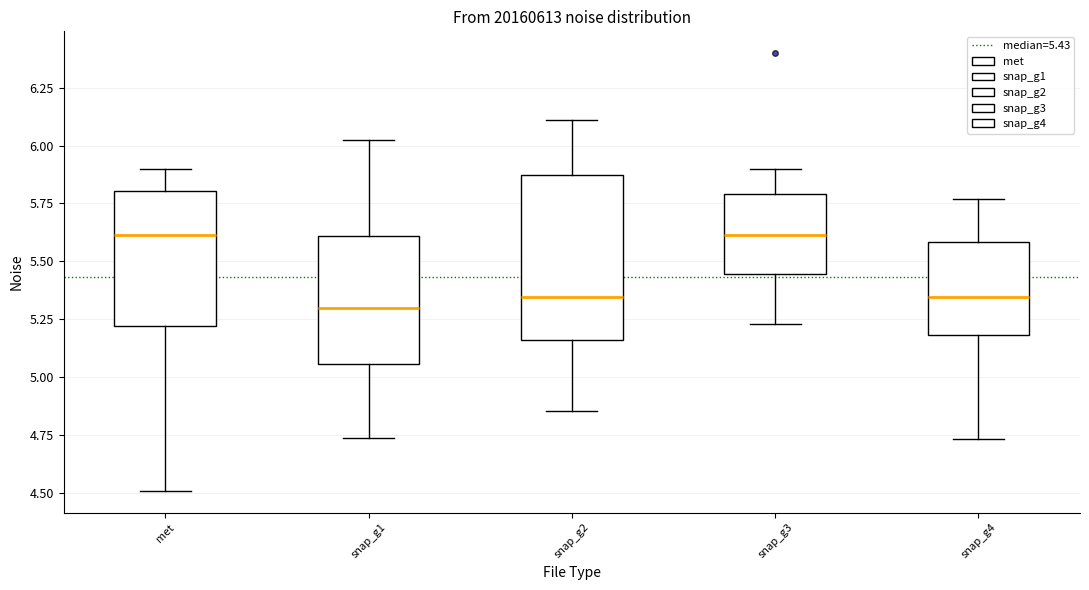

Where is the lower edge of the box for met on the y-axis? The values are not printed on the chart, so give them approximately, as read against the axis.

5.20